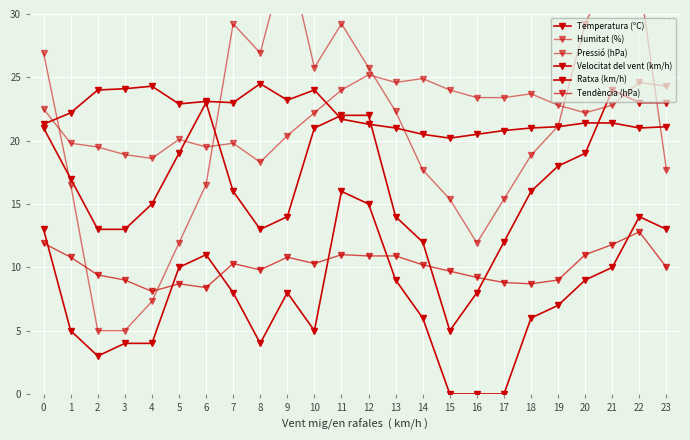

What is the highest value of the Velocitat del vent (km/h) series?

16.0